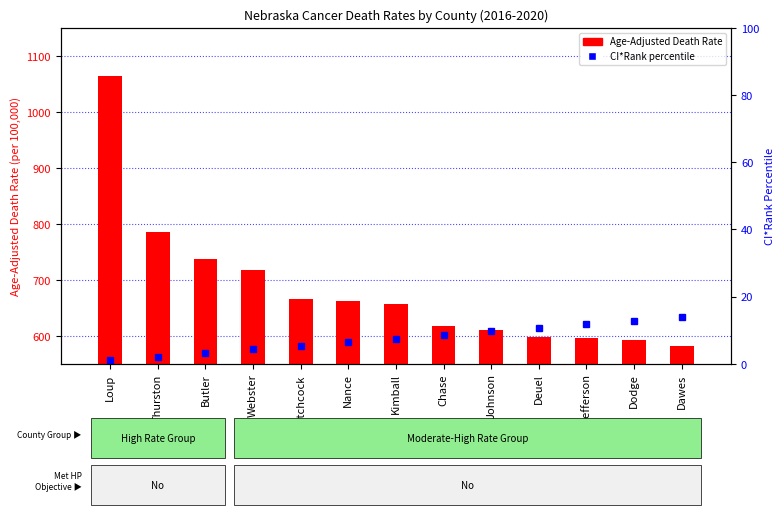

What is the difference between the maximum and minimum values in the CI*Rank percentile series?

12.9